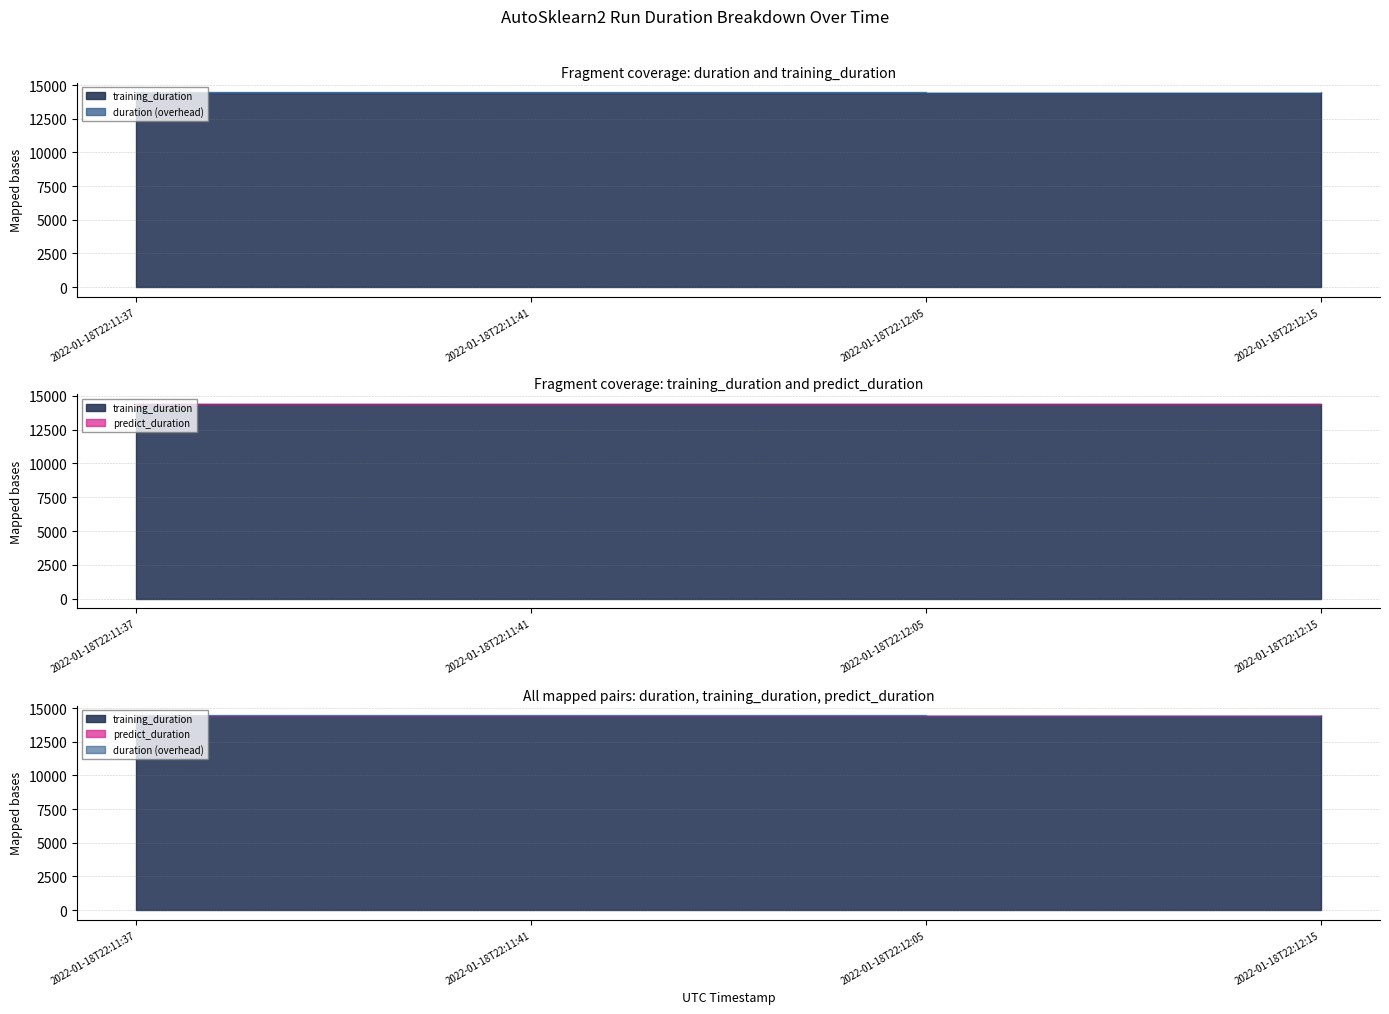

How many data points in training_duration are above 14411?

2